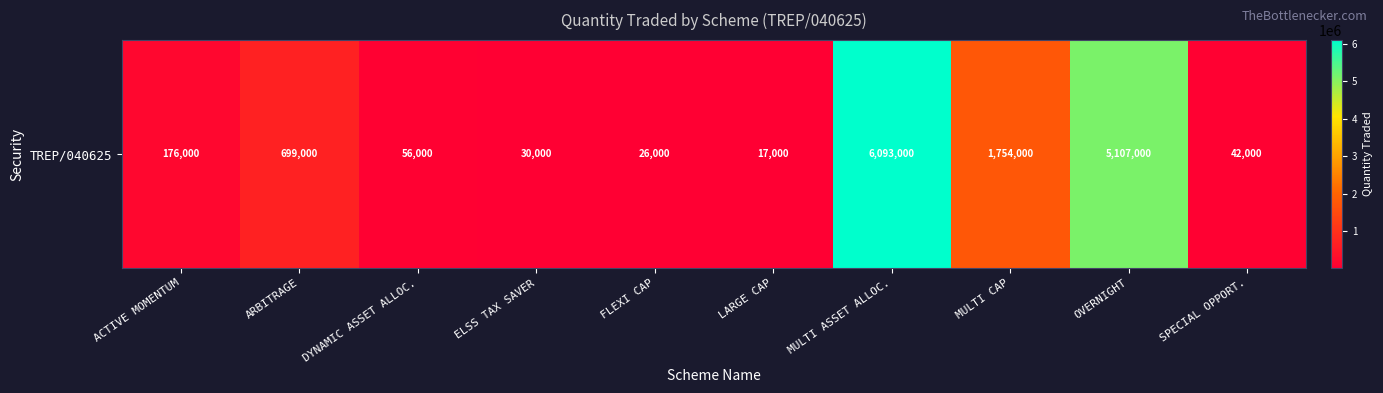

What is the greatest value displayed?

6093000